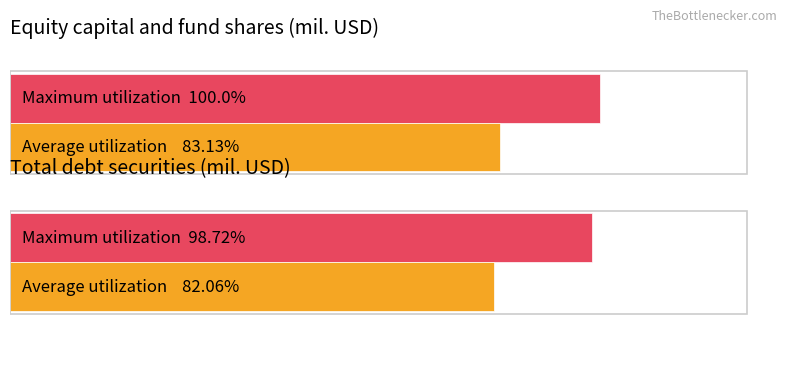

How many bars are there in each group?

2